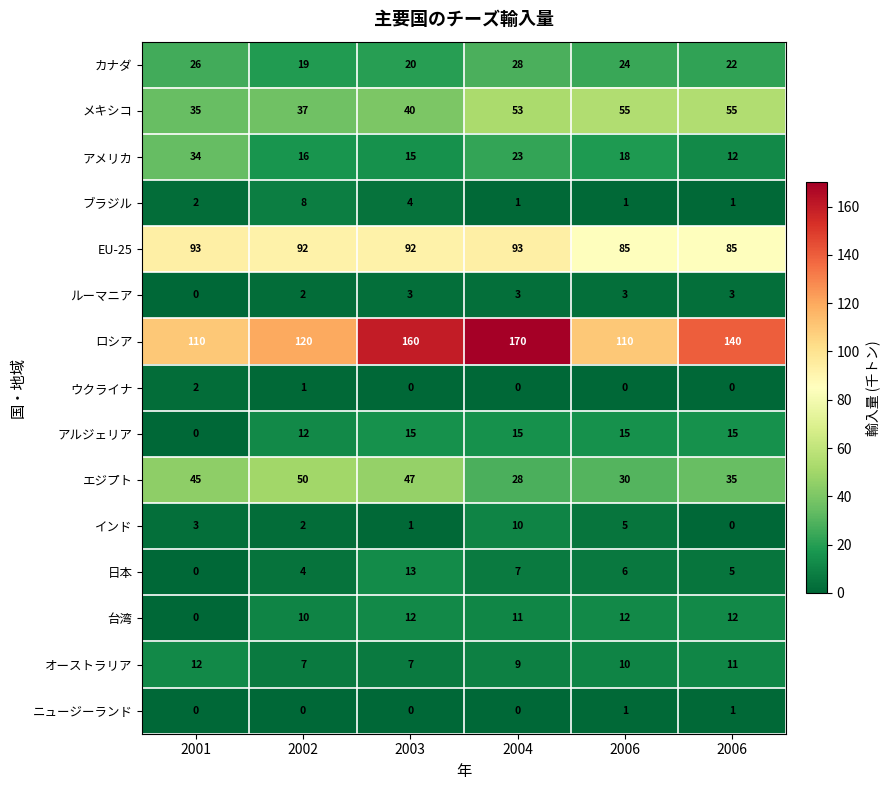

How many values in ニュージーランド are above zero?

2